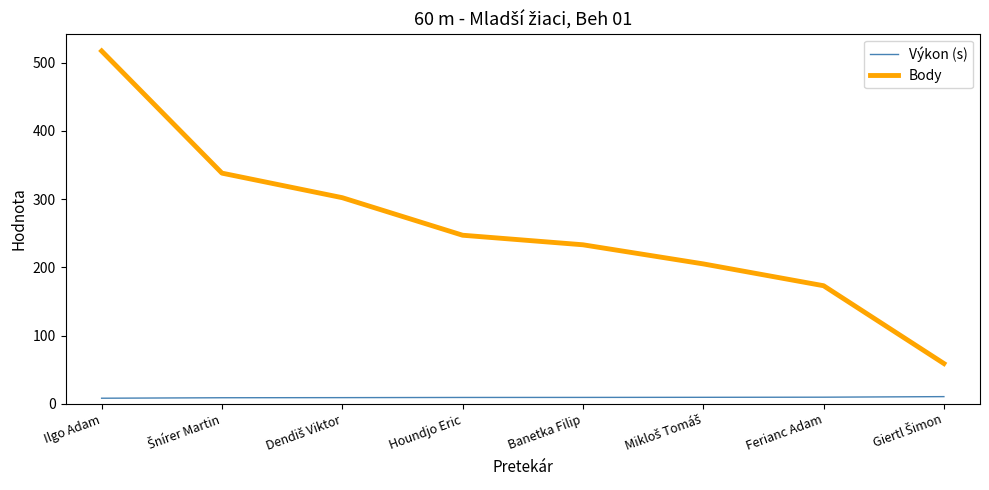

Which series has the widest spread of values?

Body